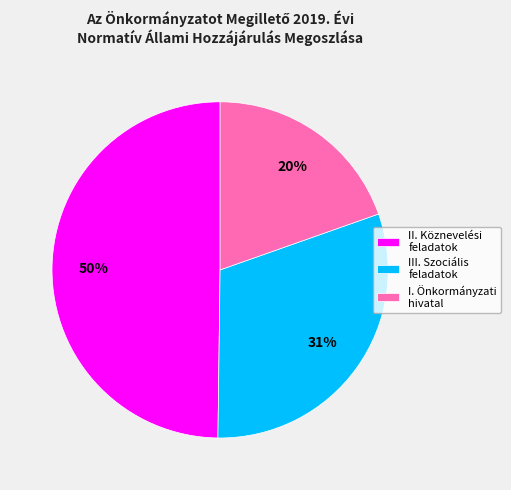

The I. Önkormányzati hivatal slice represents 24% of the pie. True or false?

False